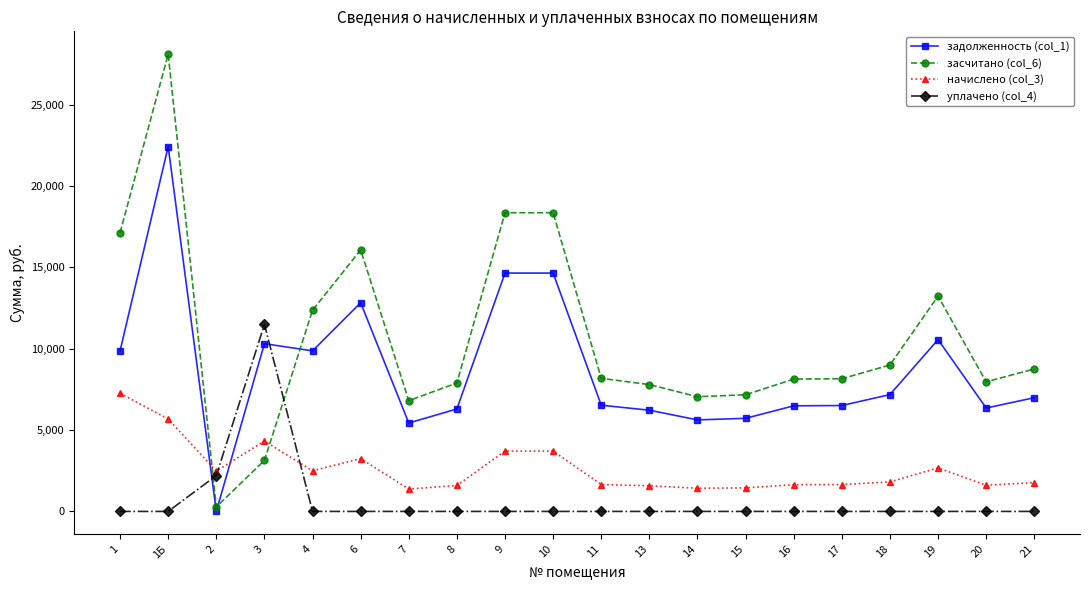

How many series are shown in this chart?

4